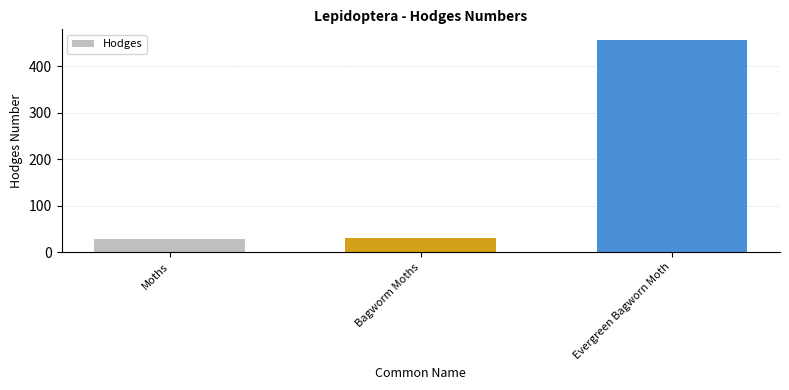

What is the label of the 1st bar from the left?

Moths